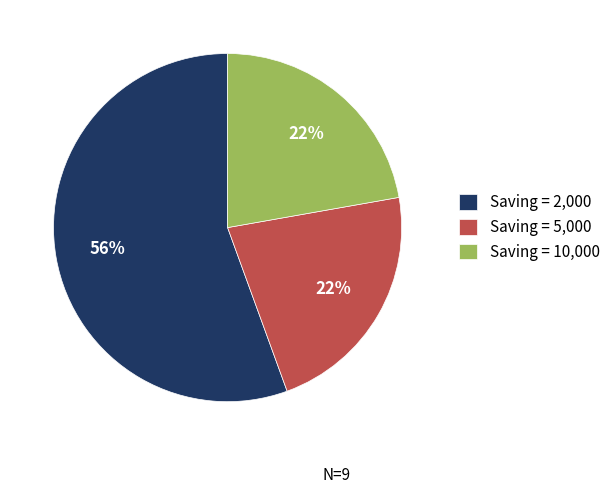

Which category has the biggest portion of the pie?

Saving = 2,000